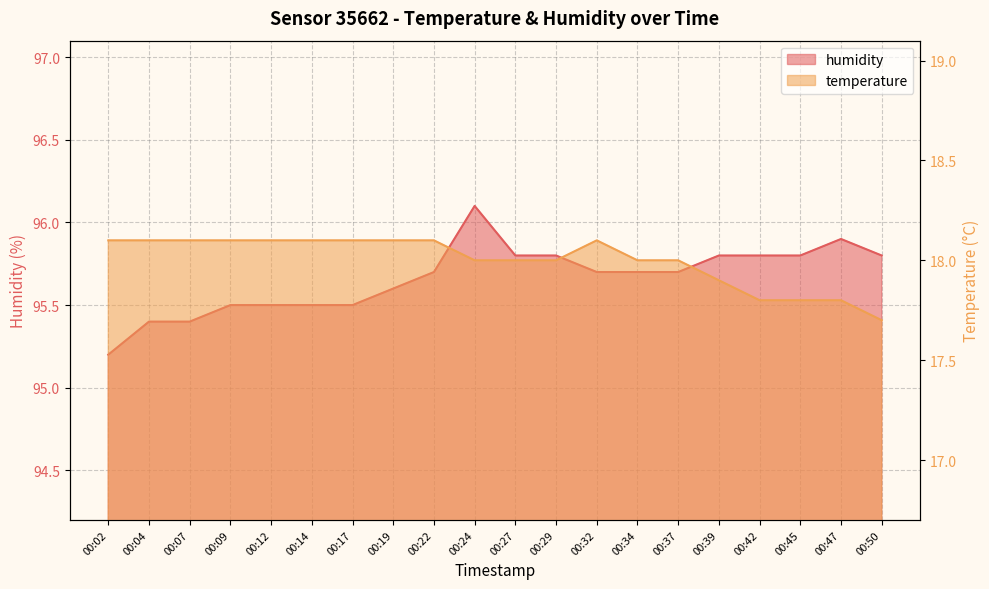

The value of temperature at 00:50 is 17.7. True or false?

True